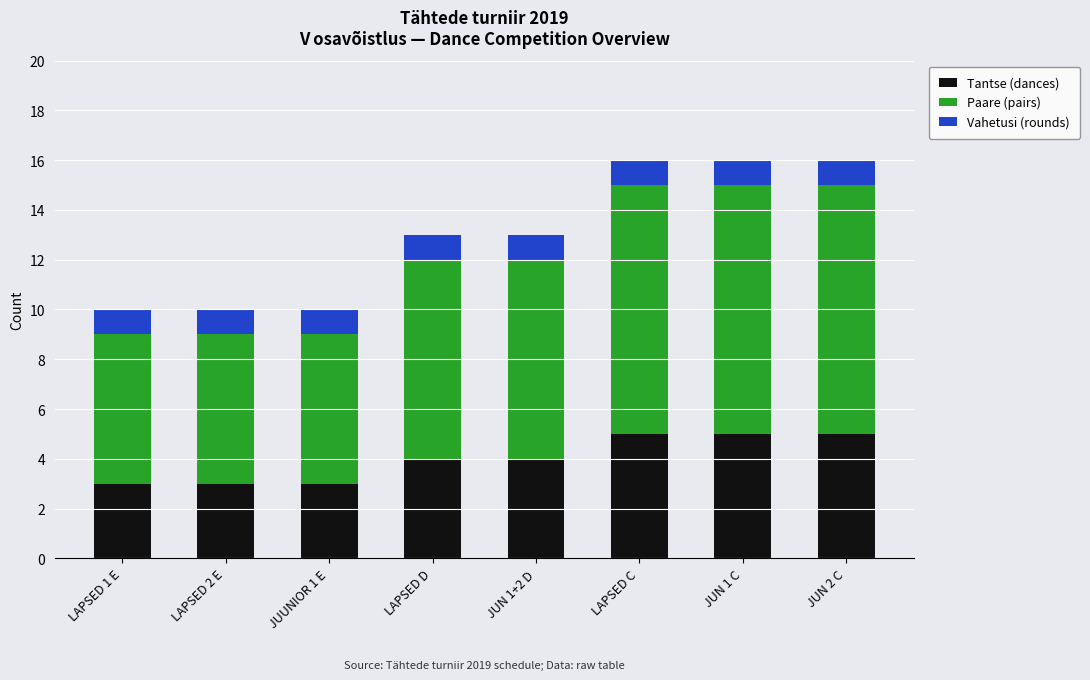

What is the lowest value of the Tantse (dances) series?

3